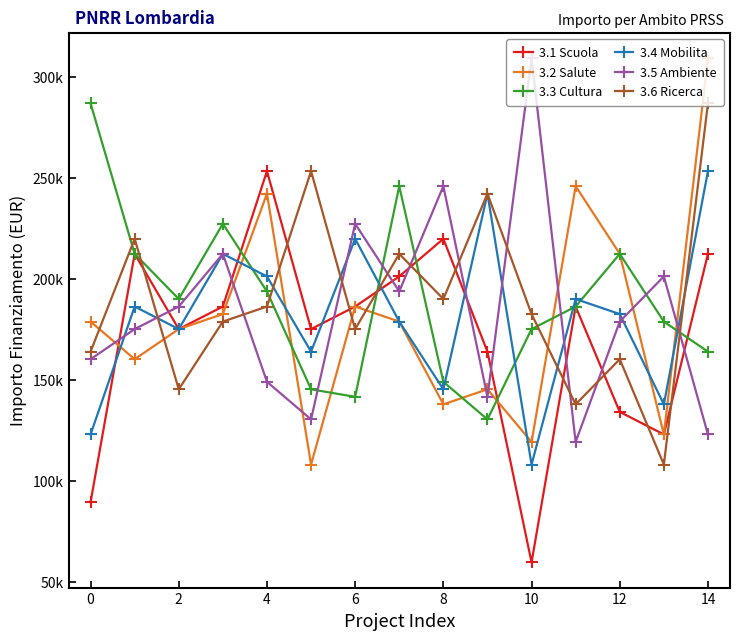

Which series has the widest spread of values?

3.2 Salute